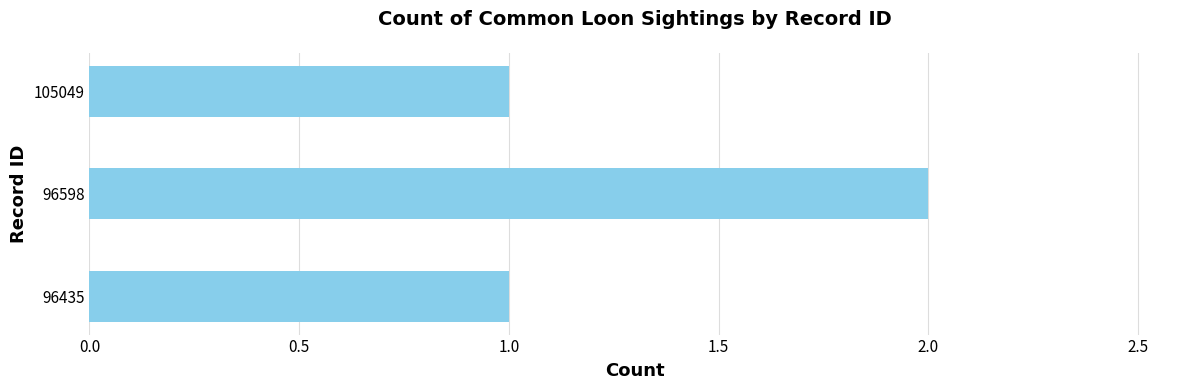

What is the sum of all values?

4